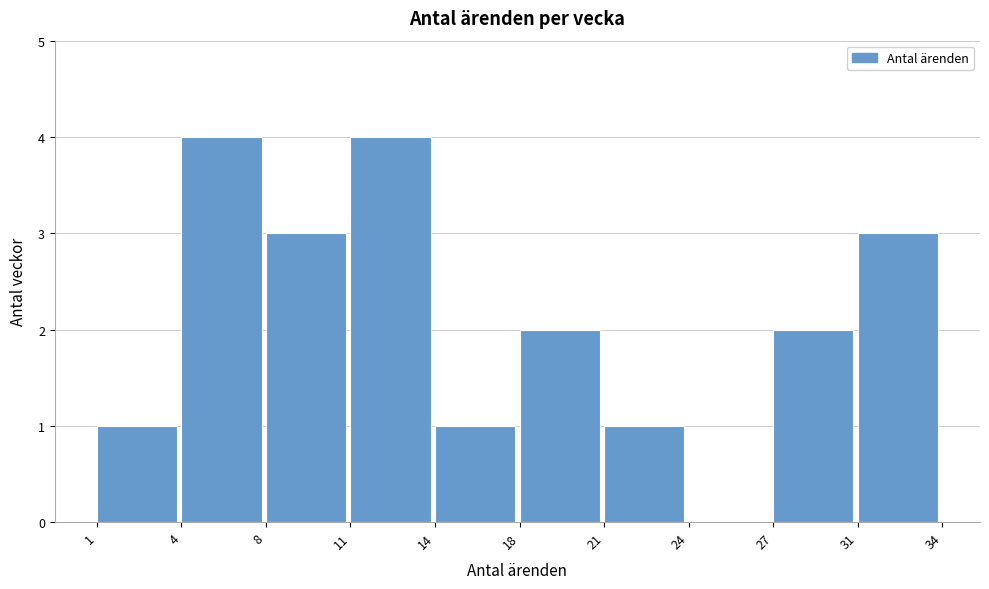

Reading right to left, transcribe all the data shown in this chart.

31=3	27=2	24=0	21=1	18=2	14=1	11=4	8=3	4=4	1=1